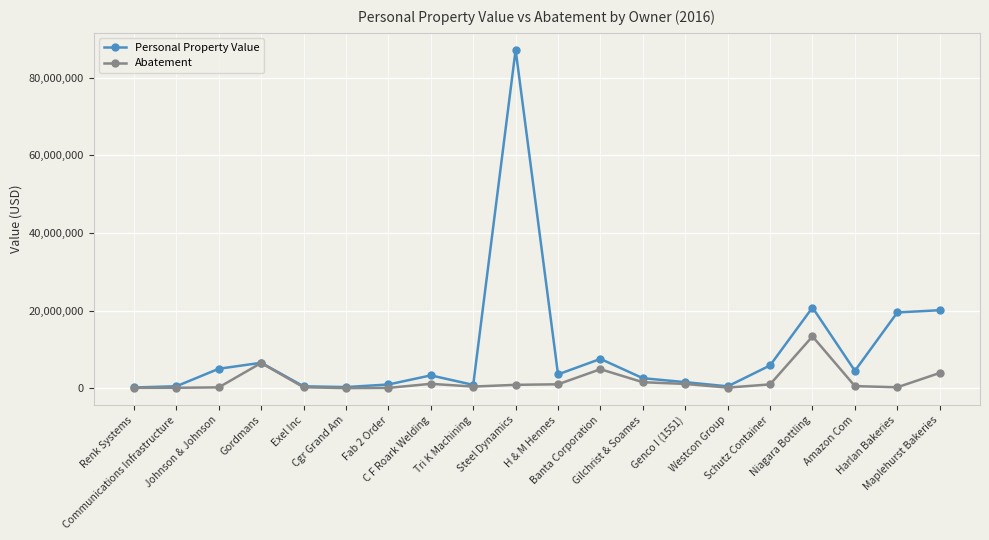

What are all the series names shown in the legend?

Personal Property Value, Abatement